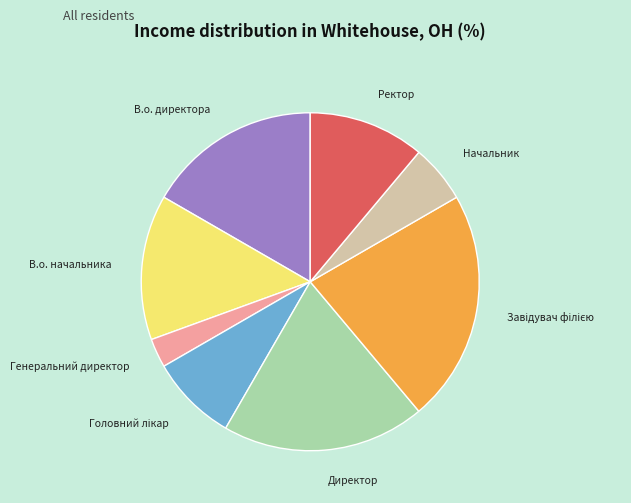

Which slice is the smallest?

Генеральний директор